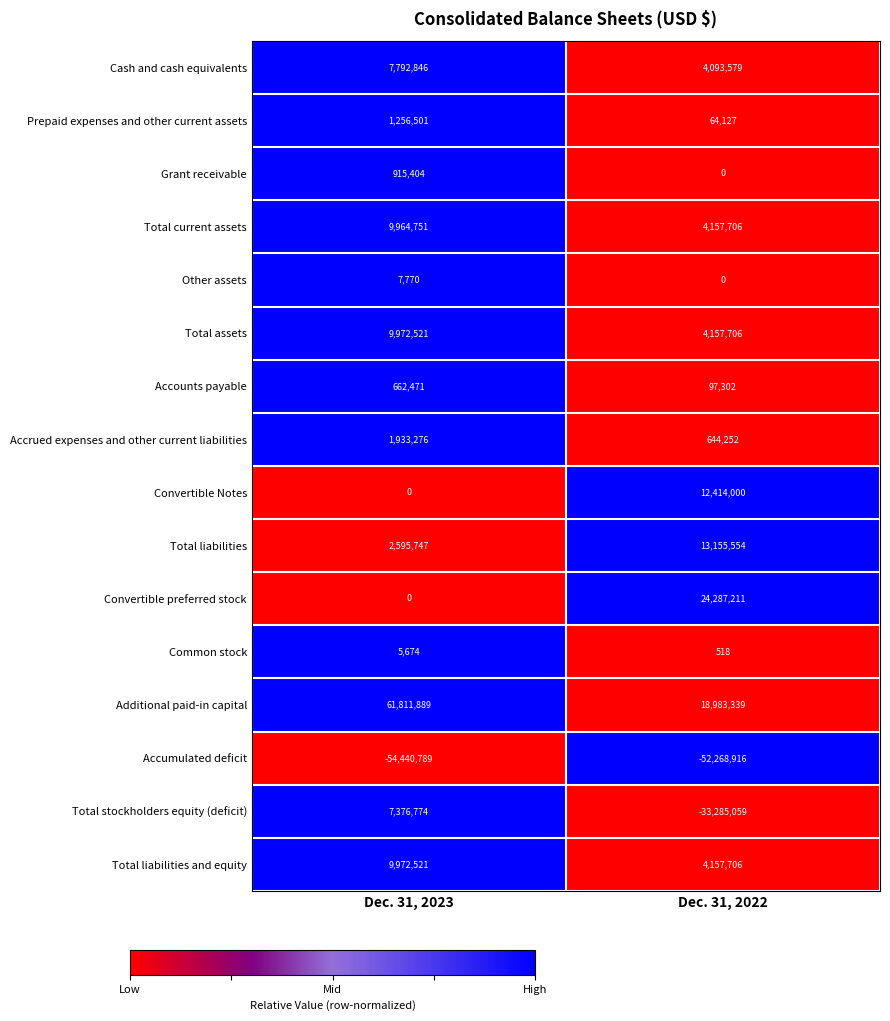

What is the difference between the Accumulated deficit values at Dec. 31, 2022 and Dec. 31, 2023?

2171873